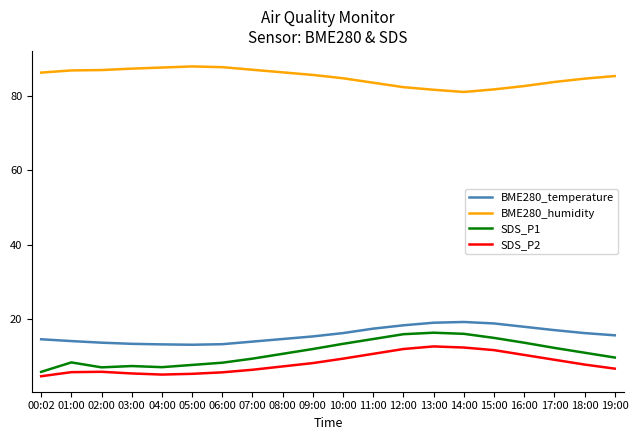

Which series has the largest total across all categories?

BME280_humidity